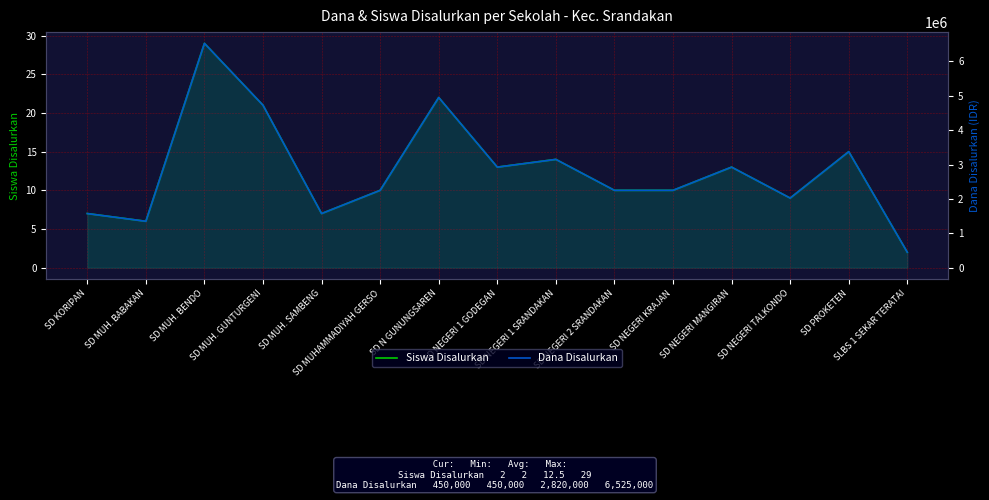

What position from the left is SD MUH. BABAKAN?

2